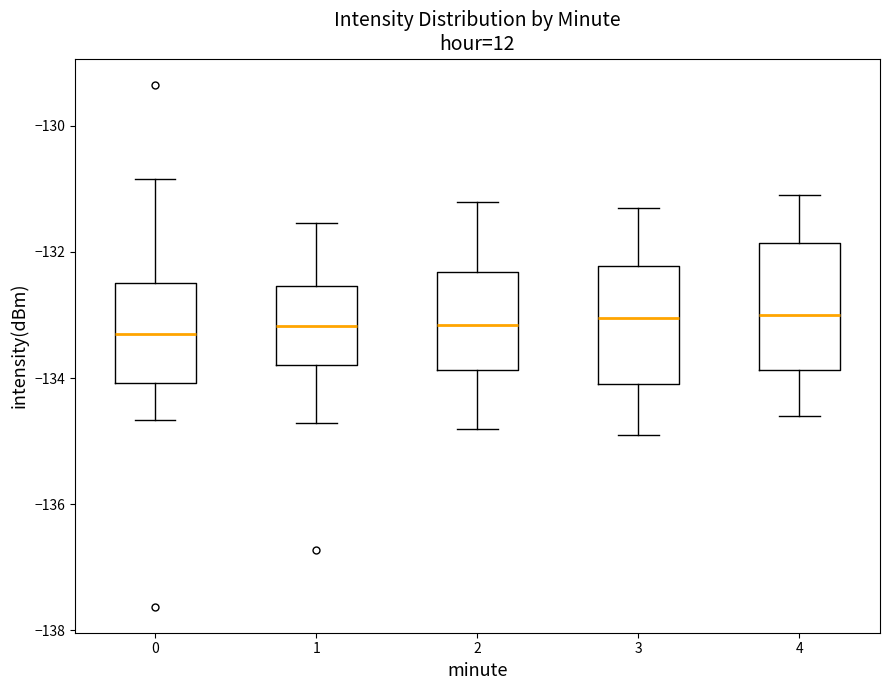

Where does the lower whisker of the box at x = 3 end on the y-axis? The values are not printed on the chart, so give them approximately, as read against the axis.

-134.8